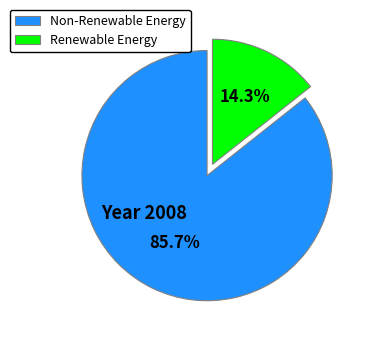

Between Renewable Energy and Non-Renewable Energy, which is larger?

Non-Renewable Energy